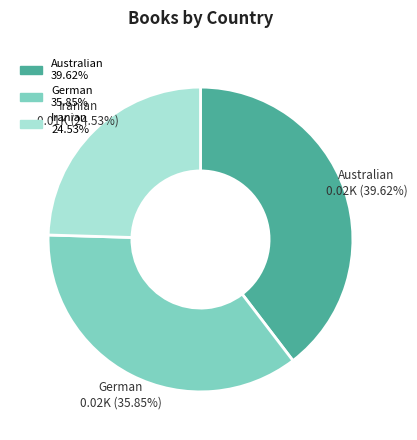

How many slices are in this pie chart?

3